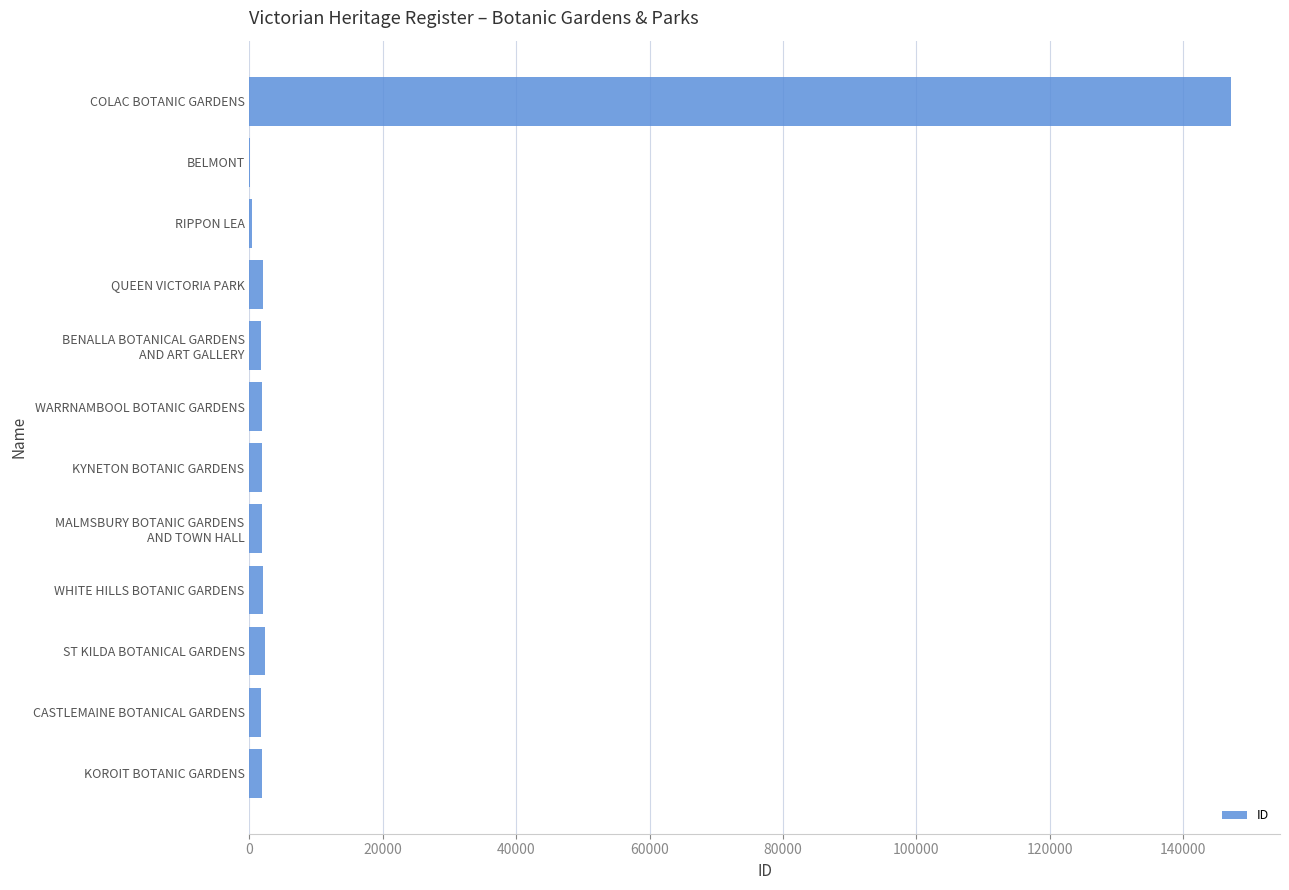

Which label corresponds to the largest value in the chart?

COLAC BOTANIC GARDENS